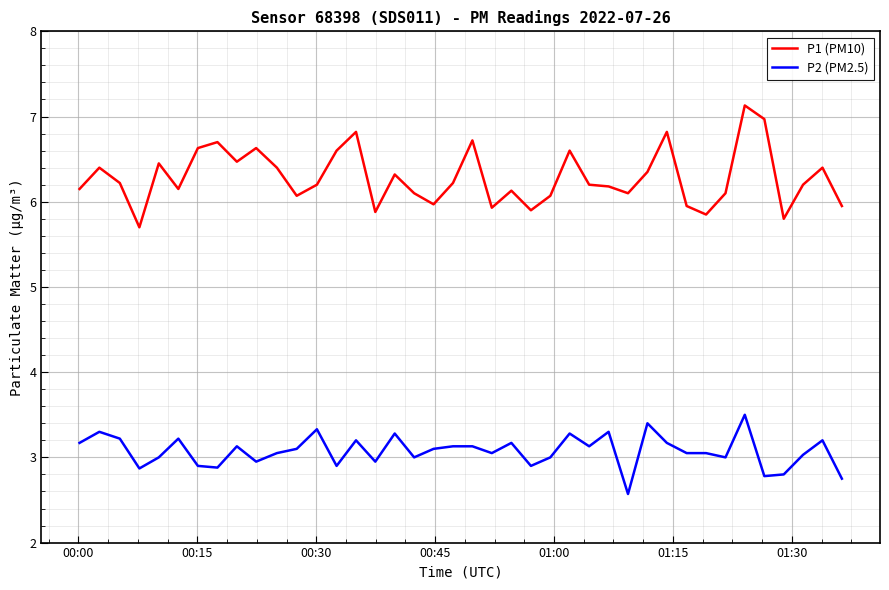

Which series has the widest spread of values?

P1 (PM10)